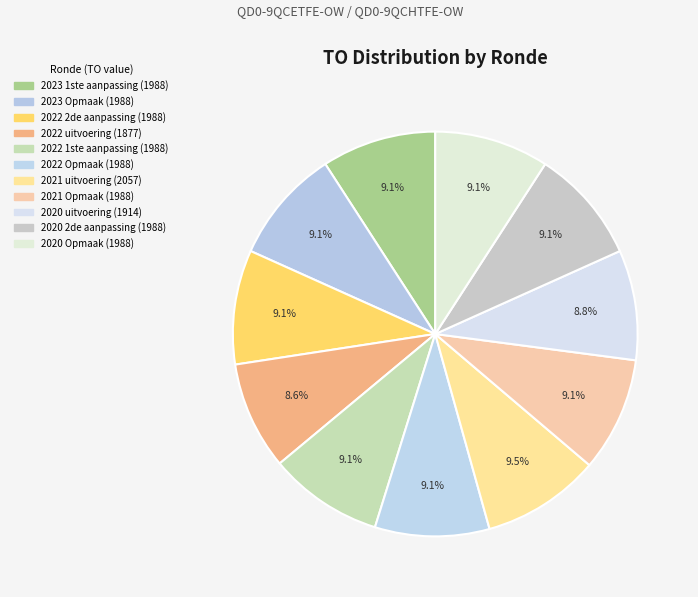

The 2022 2de aanpassing slice represents 9% of the pie. True or false?

True